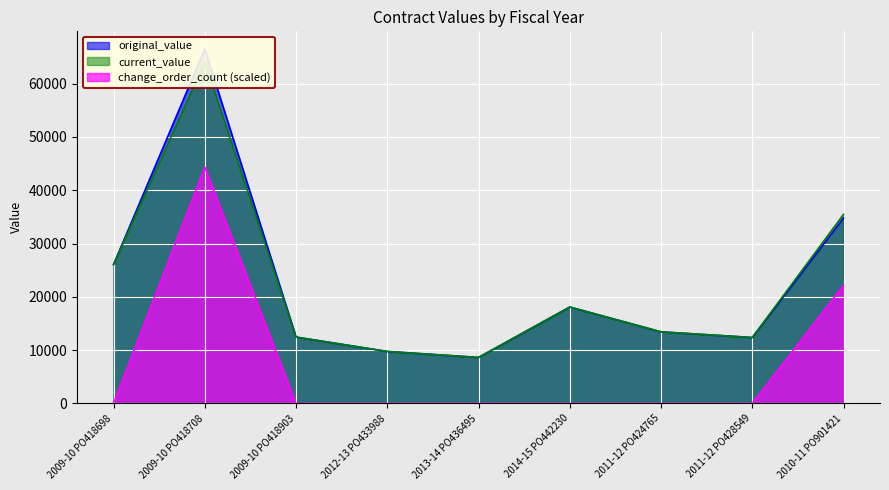

Is it true that original_value equals 14316.8 at 2013-14 PO436495?

False